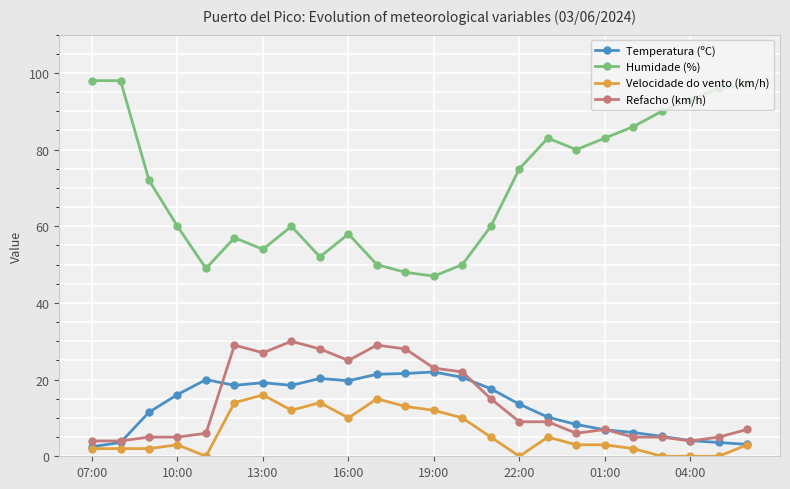

List the series in order of their peak value, lowest first.

Velocidade do vento (km/h), Temperatura (ºC), Refacho (km/h), Humidade (%)